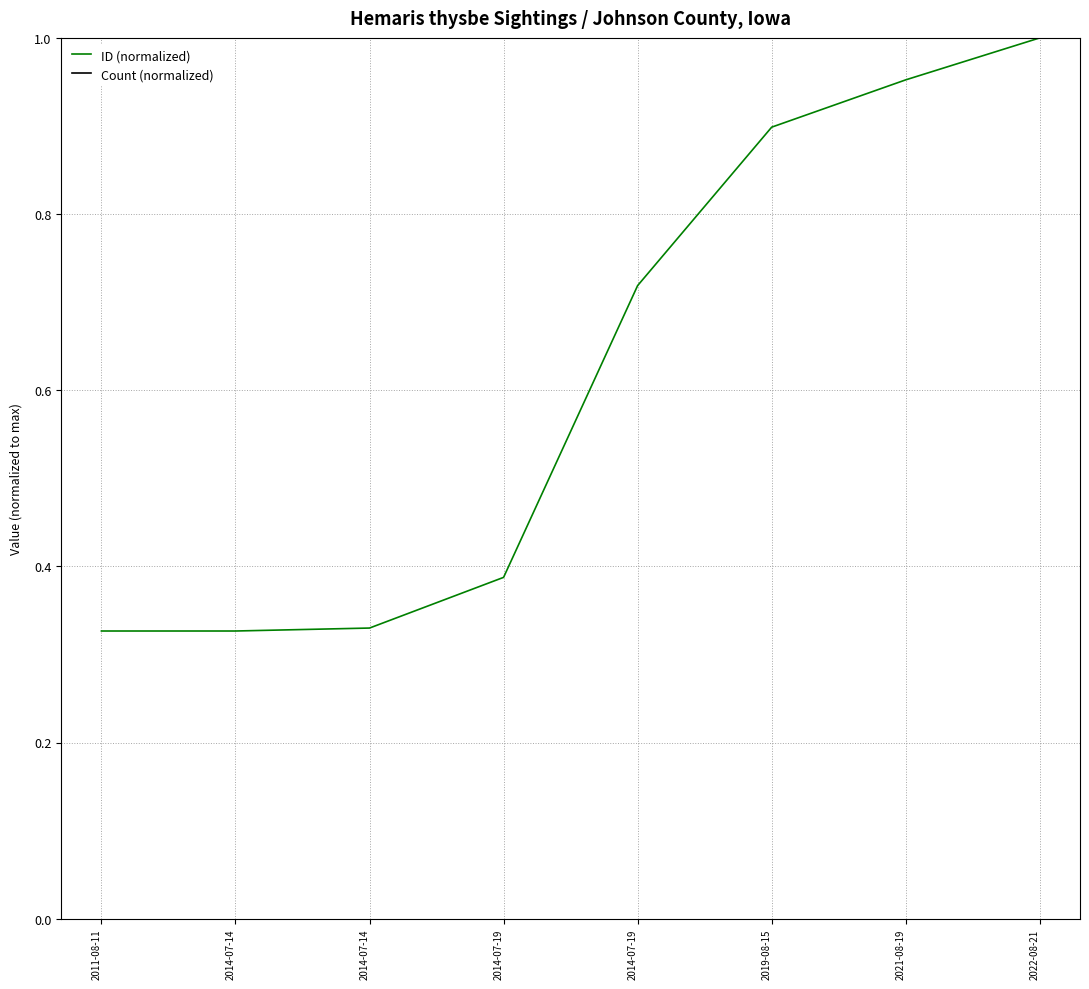

What are all the series names shown in the legend?

ID (normalized), Count (normalized)